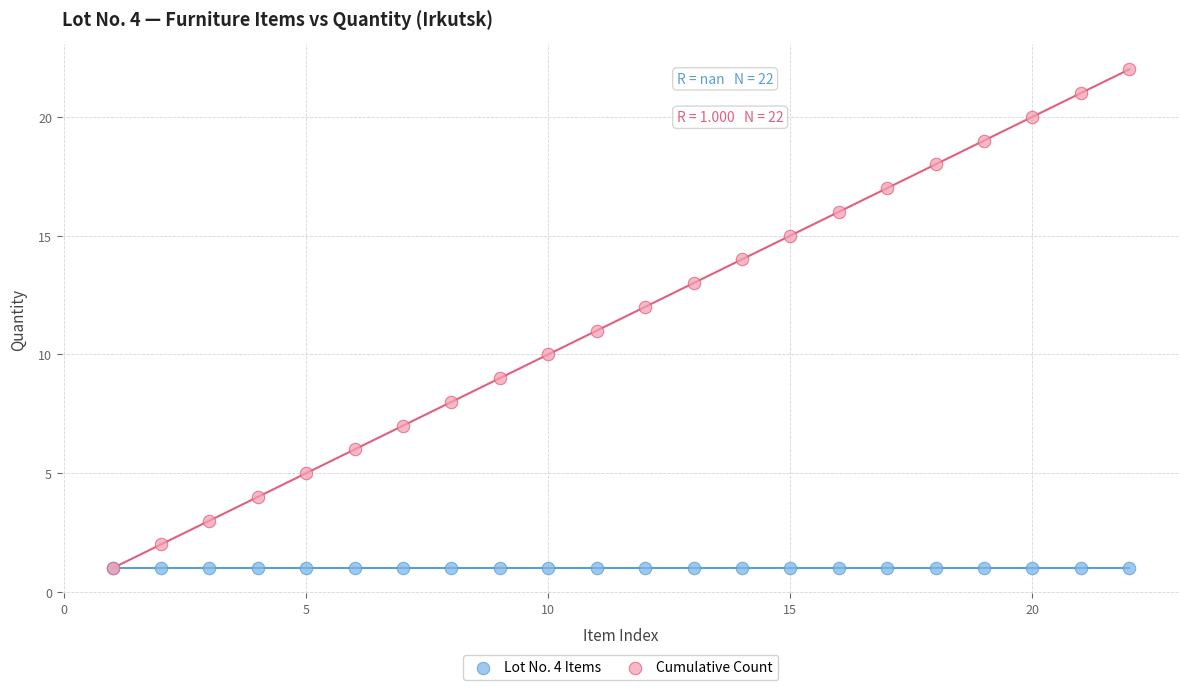

What are all the series names shown in the legend?

Lot No. 4 Items, Cumulative Count